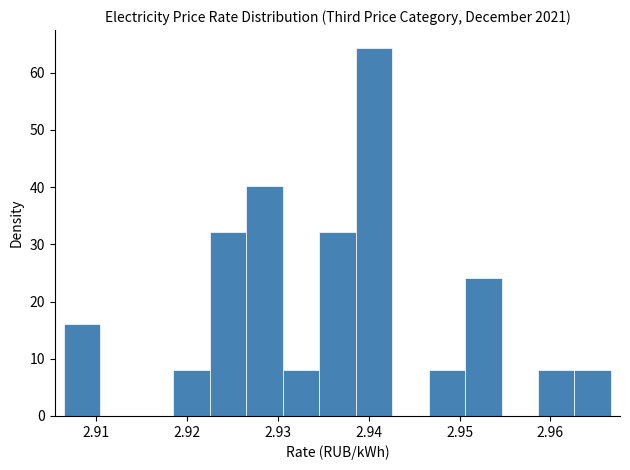

Reading left to right, transcribe this chart: for each bar, give the range it covers on the x-axis and its height. Neither the bar edges nor the heights are printed on the chart, so give them approximately, as read against the axes.

2.906 to 2.910: 16
2.910 to 2.914: 0
2.914 to 2.918: 0
2.918 to 2.922: 8
2.922 to 2.926: 32
2.926 to 2.931: 40
2.931 to 2.935: 8
2.935 to 2.939: 32
2.939 to 2.943: 64
2.943 to 2.947: 0
2.947 to 2.951: 8
2.951 to 2.955: 24
2.955 to 2.959: 0
2.959 to 2.963: 8
2.963 to 2.967: 8